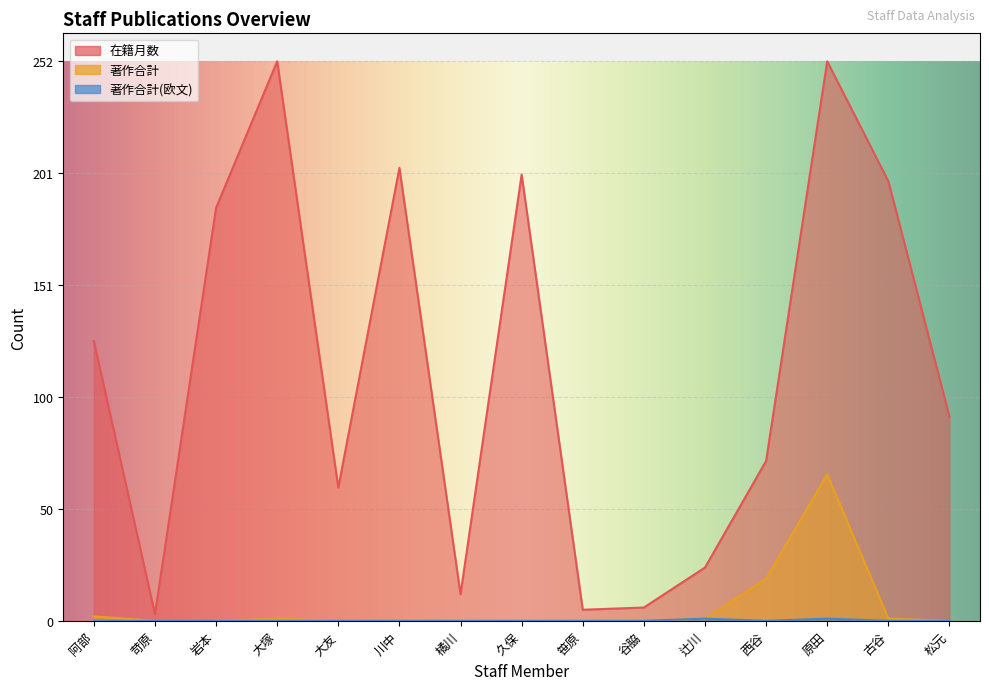

Between 大塚 and 古谷, which series saw the biggest shift?

在籍月数